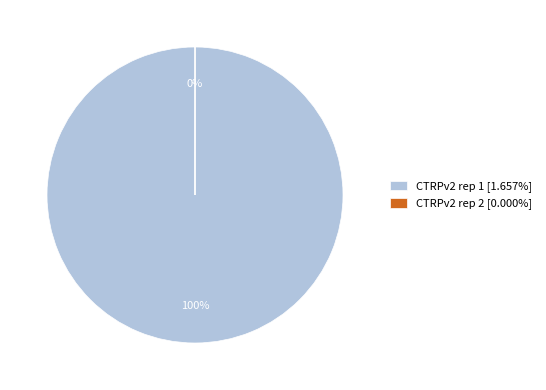

To the nearest percent, what is the average slice percentage?

50%